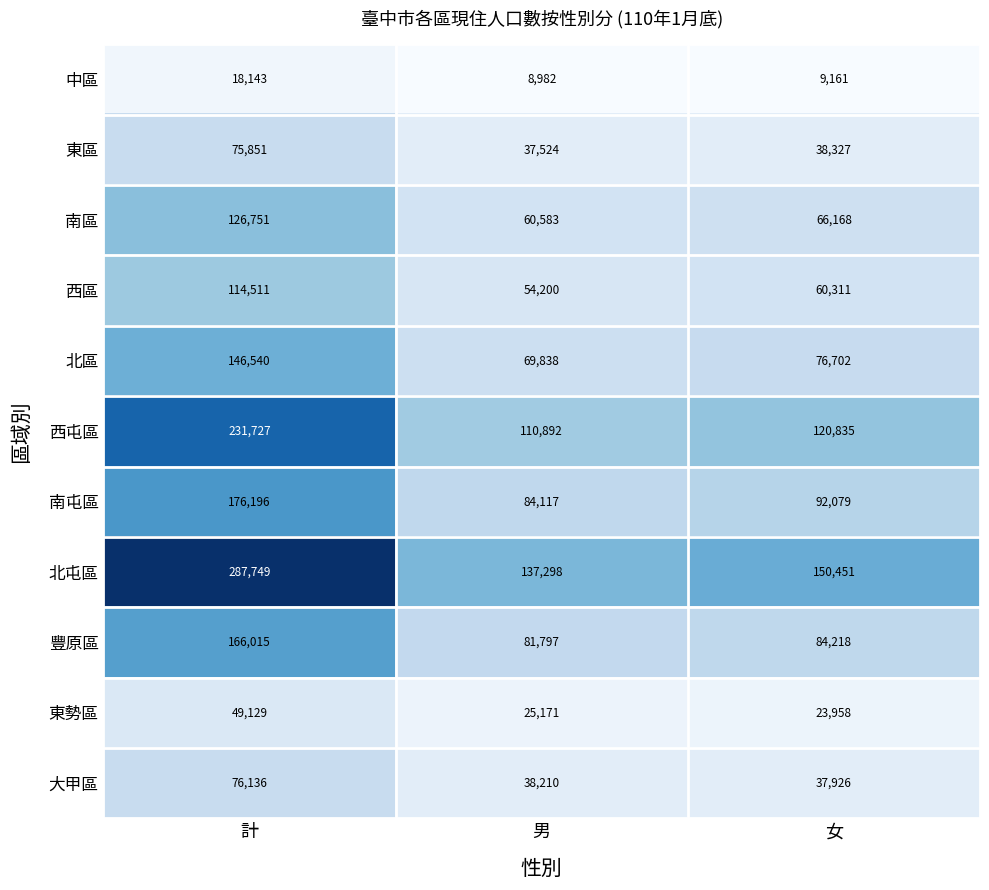

The value of 南屯區 at 女 is 92079. True or false?

True